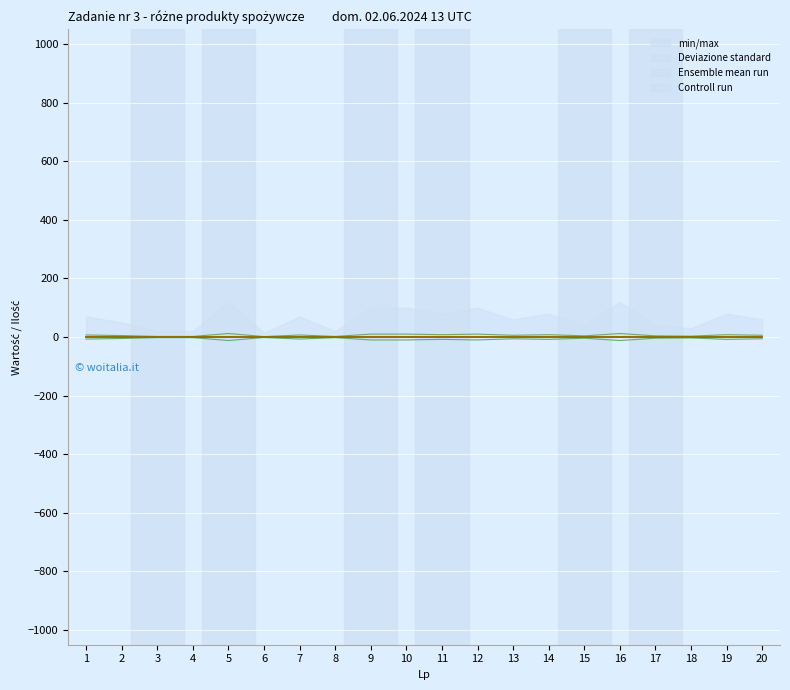

True or false: Ensemble mean run has a value of 0.0 at 12.

True